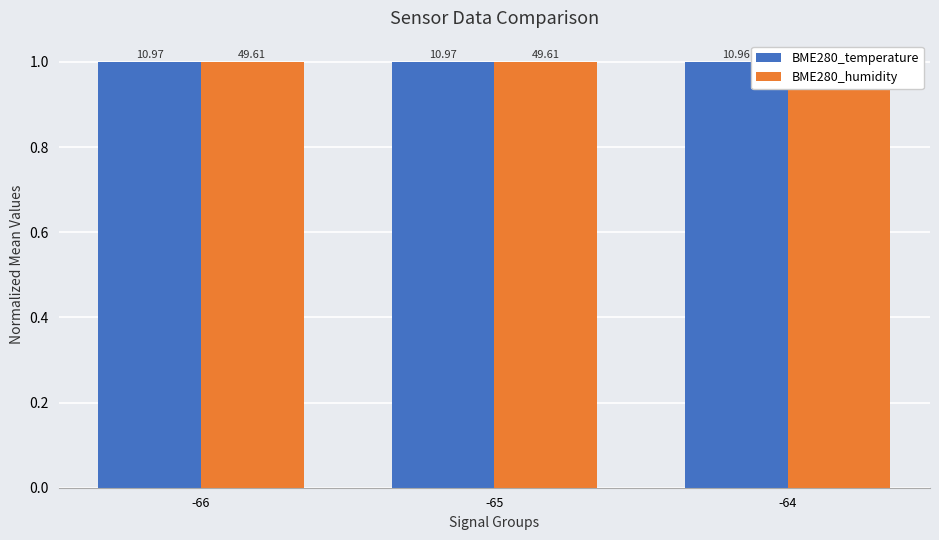

The BME280_humidity series shows 1.6 at -65. True or false?

False